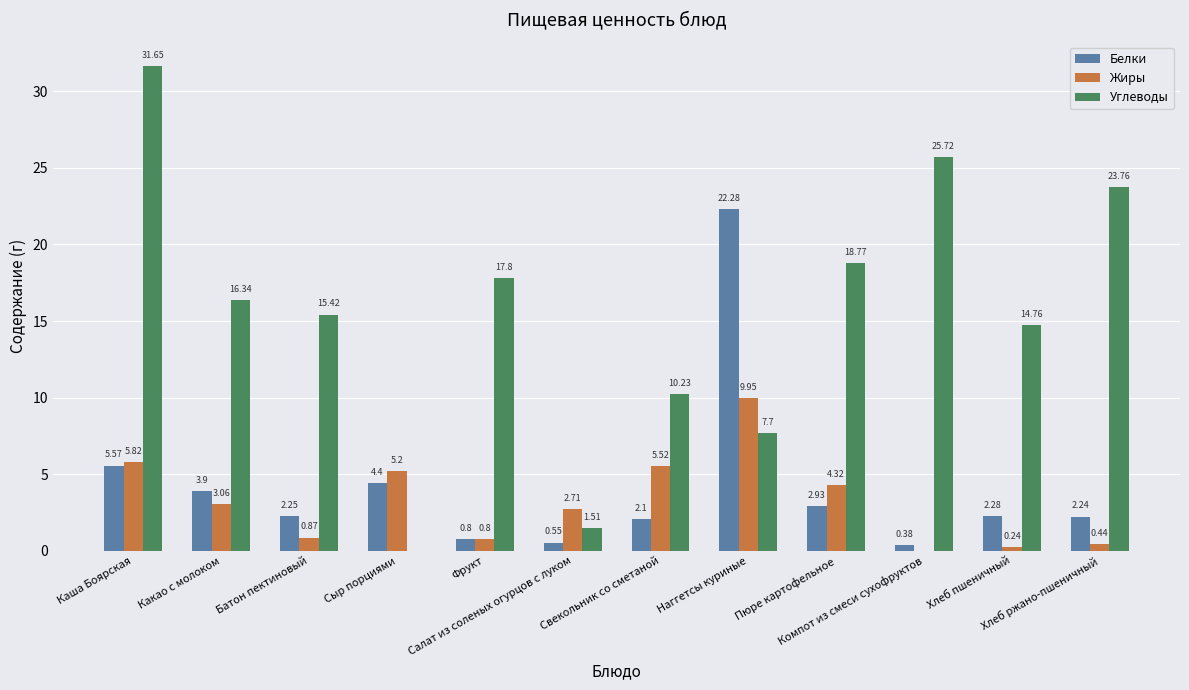

What is the difference between the Углеводы values at Каша Боярская and Пюре картофельное?

12.9